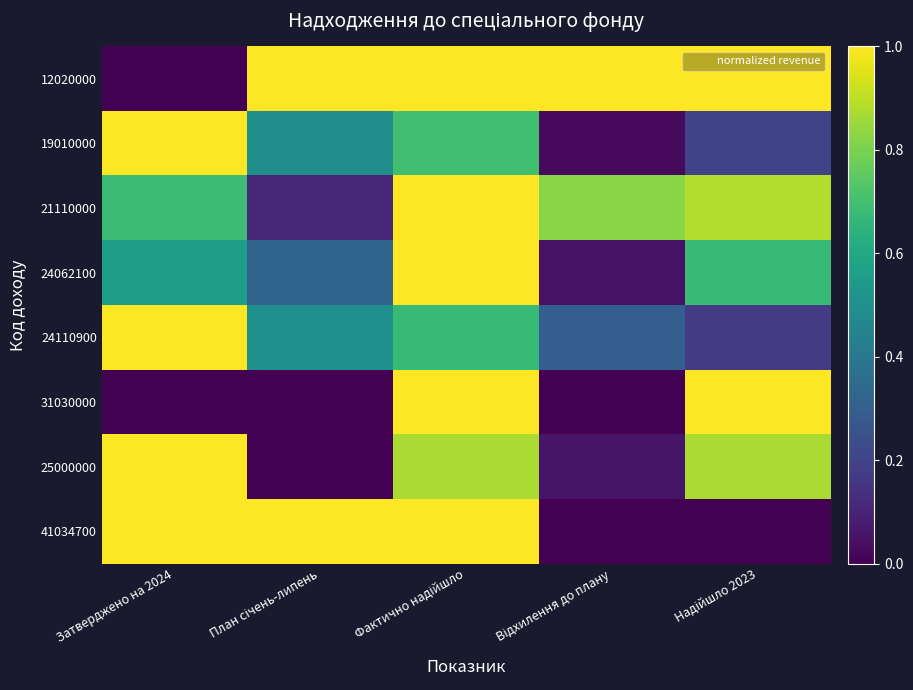

At how many categories does at least one series exceed 0?

5